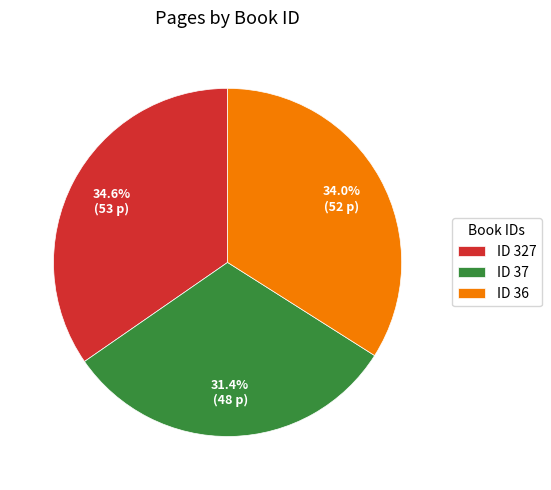

What is the ratio of the value at ID 327 to the value at ID 36?

1.0